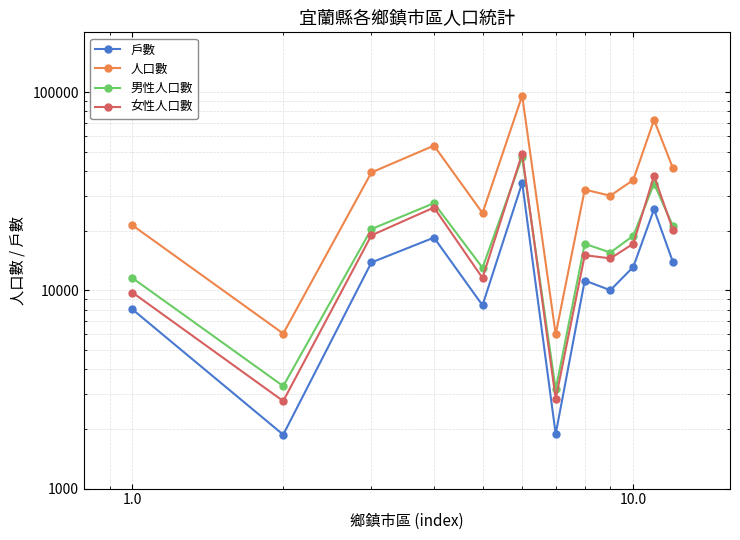

What is the difference between the maximum and second lowest values in the 男性人口數 series?

43582